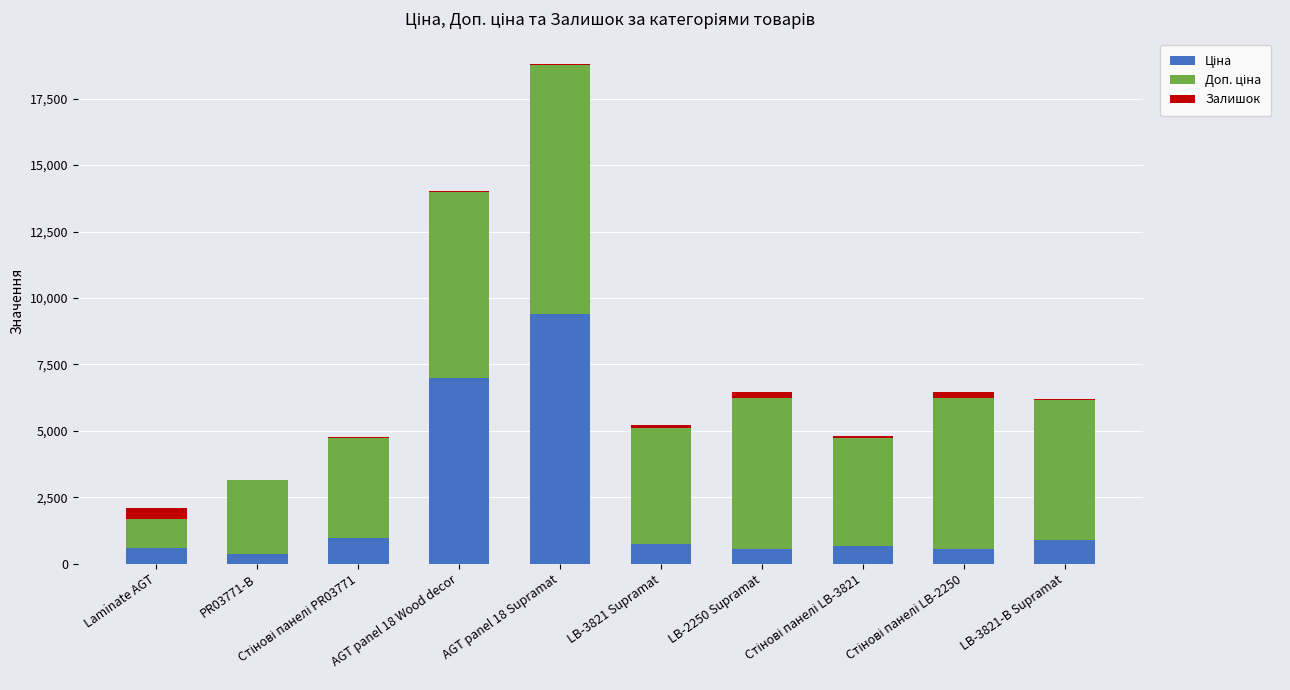

Are the bars horizontal?

No